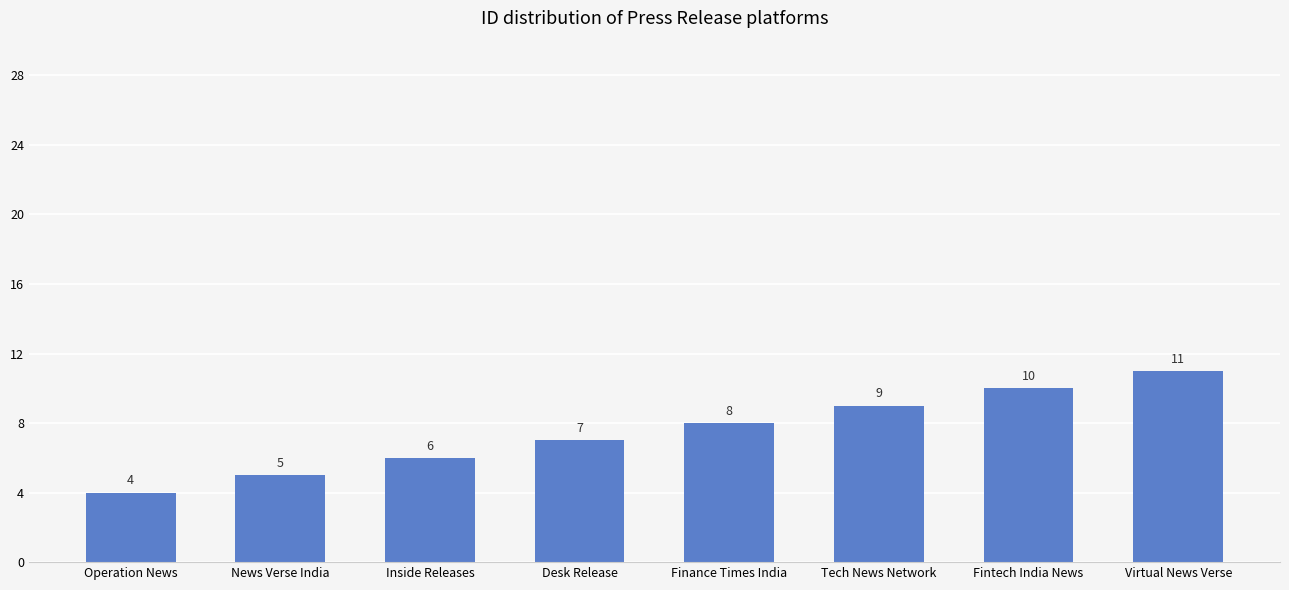

At which label is the value closest to 7?

Desk Release